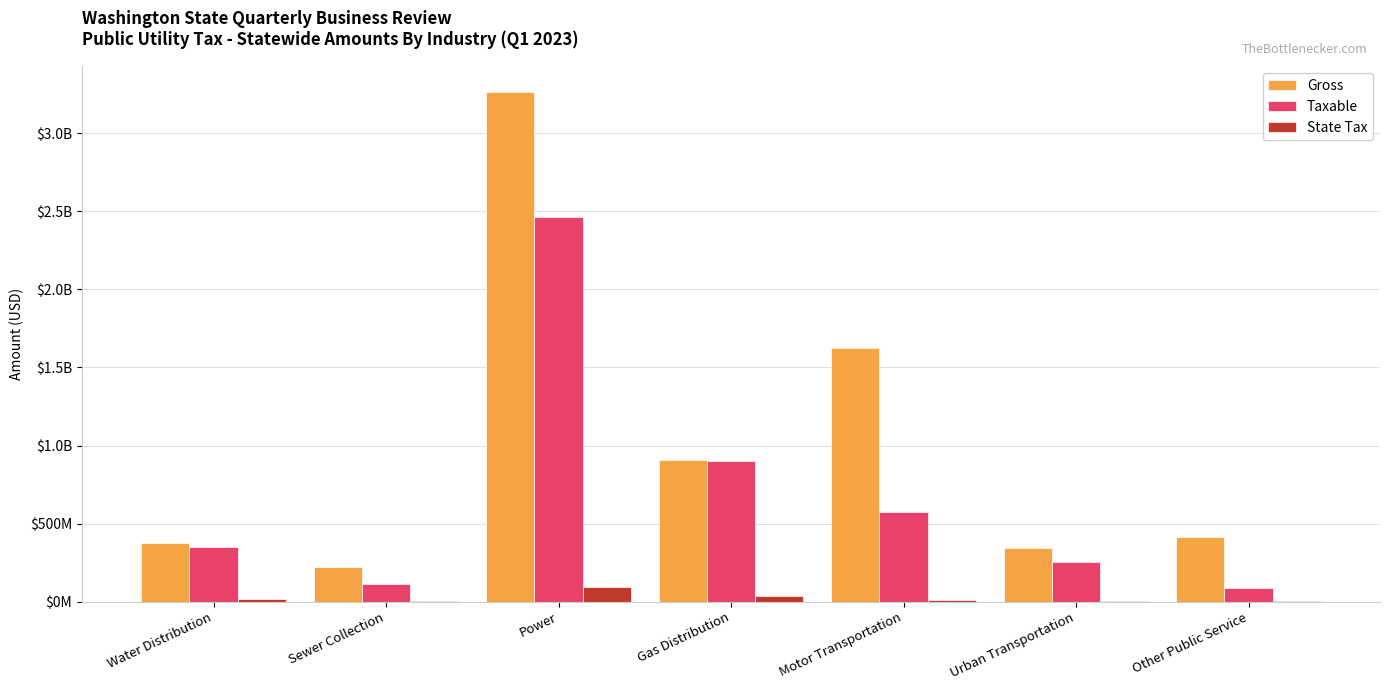

Is the value of Gross at Urban Transportation greater than the value of Taxable at Gas Distribution?

No